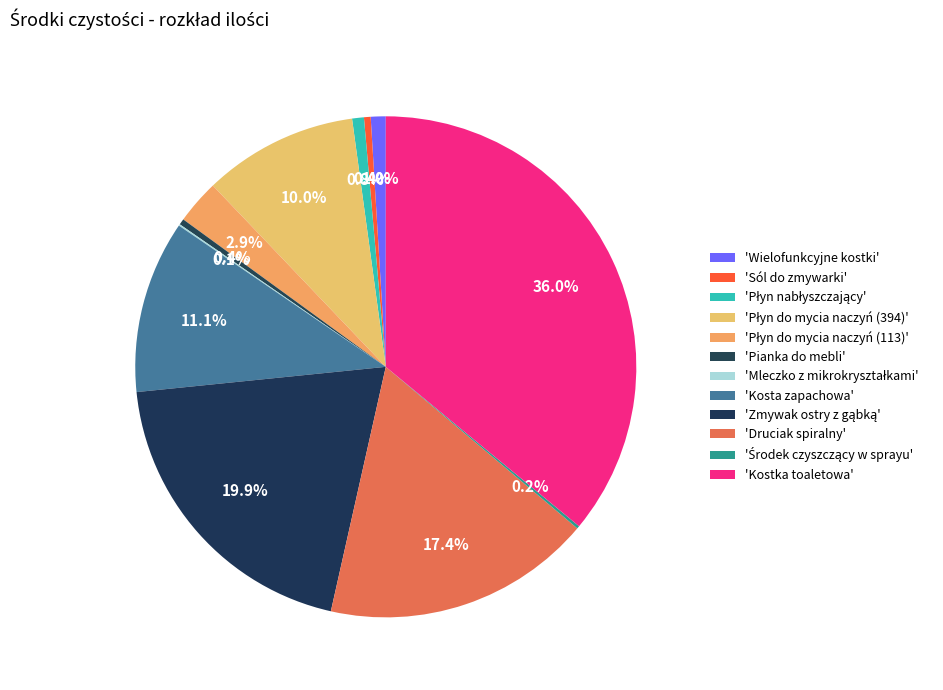

Is there any slice that represents more than half of the pie?

No